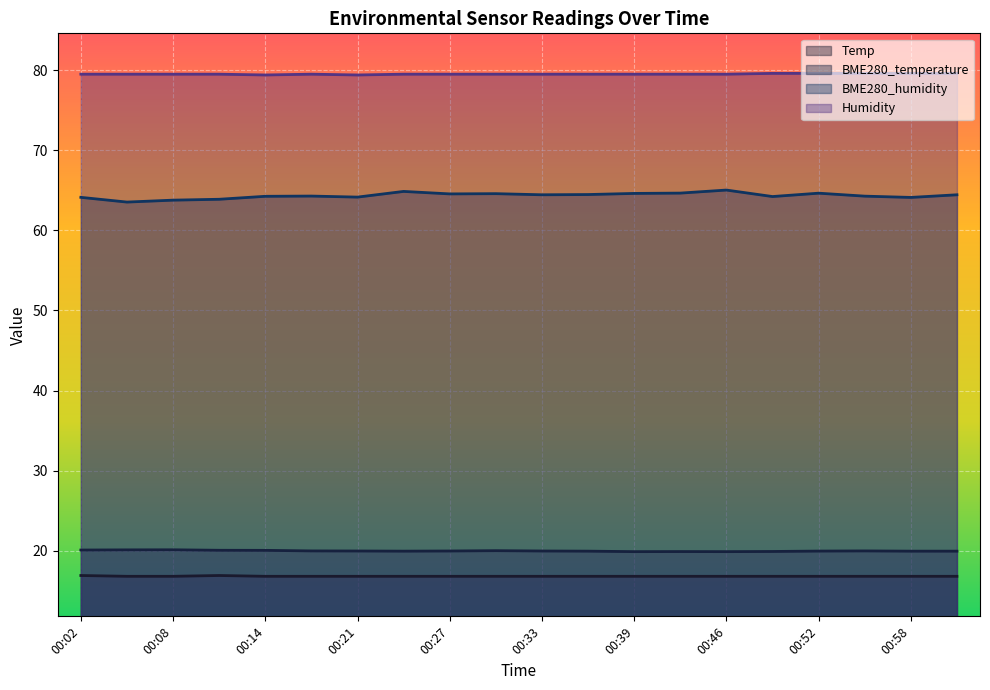

What is the difference between the maximum and minimum values in the BME280_humidity series?

1.5